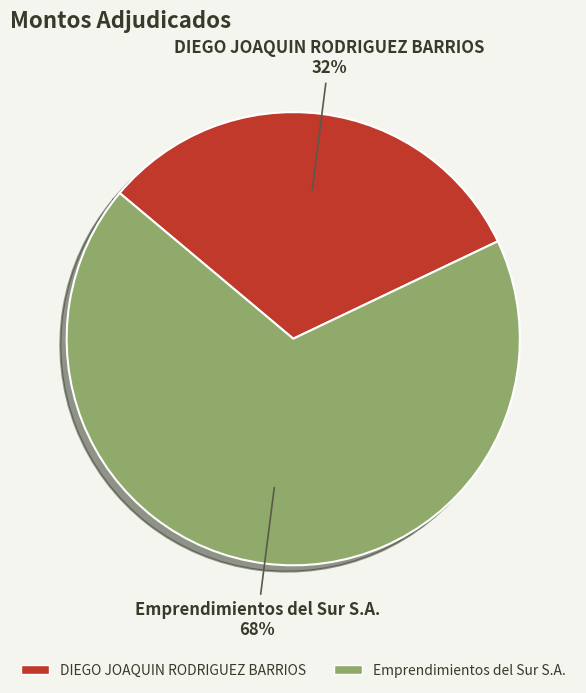

To the nearest percent, what is the difference between the Emprendimientos del Sur S.A. and DIEGO JOAQUIN RODRIGUEZ BARRIOS slice percentages?

36%